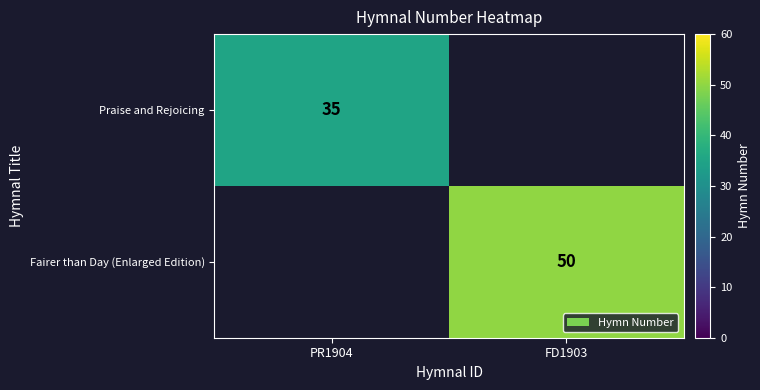

At which category is the sum across all series the highest?

FD1903